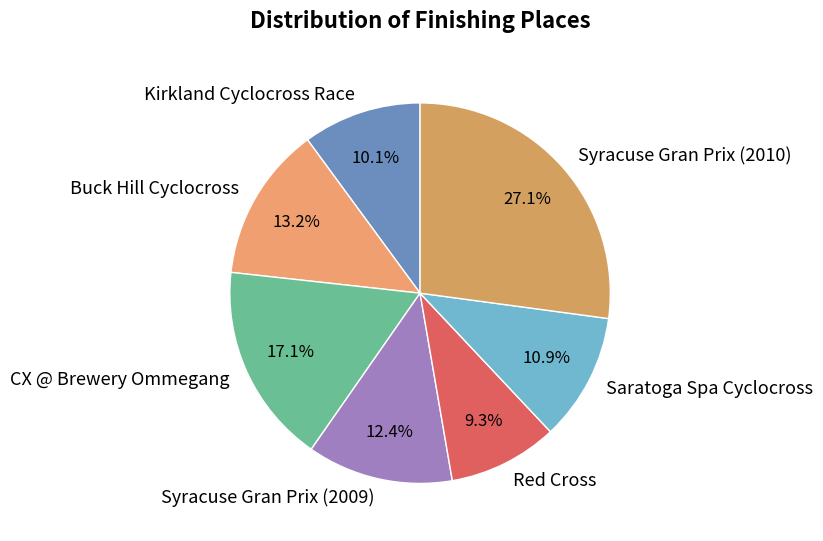

What is the largest slice in the pie chart?

Syracuse Gran Prix (2010)